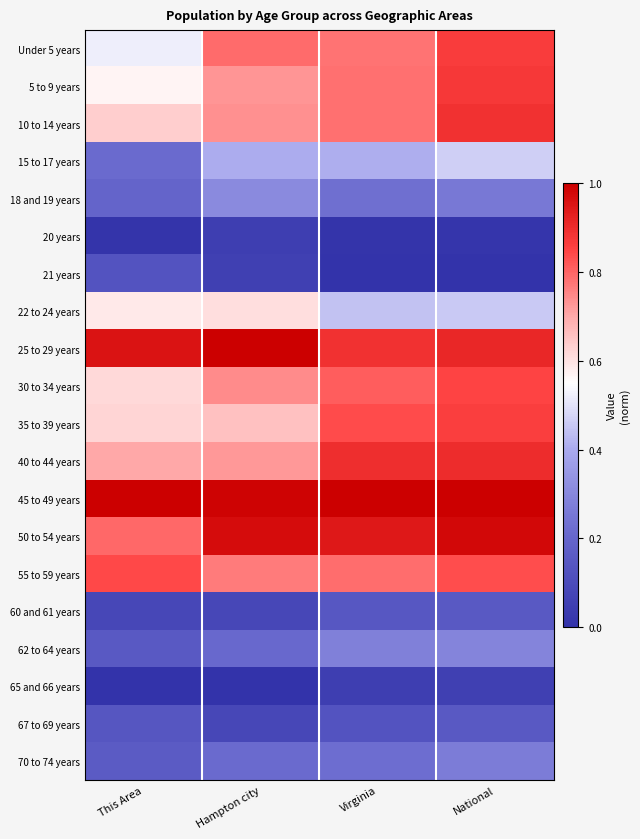

Reading right to left, extract all data points from this chart.

Under 5 years: National=0.9	Virginia=0.8	Hampton city=0.8	This Area=0.5
5 to 9 years: National=0.9	Virginia=0.8	Hampton city=0.7	This Area=0.6
10 to 14 years: National=0.9	Virginia=0.8	Hampton city=0.7	This Area=0.6
15 to 17 years: National=0.5	Virginia=0.4	Hampton city=0.4	This Area=0.2
18 and 19 years: National=0.3	Virginia=0.2	Hampton city=0.3	This Area=0.2
20 years: National=0.0	Virginia=0.0	Hampton city=0.0	This Area=0.0
21 years: National=0.0	Virginia=0.0	Hampton city=0.1	This Area=0.1
22 to 24 years: National=0.5	Virginia=0.4	Hampton city=0.6	This Area=0.6
25 to 29 years: National=0.9	Virginia=0.9	Hampton city=1.0	This Area=1.0
30 to 34 years: National=0.9	Virginia=0.8	Hampton city=0.7	This Area=0.6
35 to 39 years: National=0.9	Virginia=0.8	Hampton city=0.7	This Area=0.6
40 to 44 years: National=0.9	Virginia=0.9	Hampton city=0.7	This Area=0.7
45 to 49 years: National=1.0	Virginia=1.0	Hampton city=1.0	This Area=1.0
50 to 54 years: National=1.0	Virginia=0.9	Hampton city=1.0	This Area=0.8
55 to 59 years: National=0.8	Virginia=0.8	Hampton city=0.8	This Area=0.8
60 and 61 years: National=0.2	Virginia=0.1	Hampton city=0.1	This Area=0.1
62 to 64 years: National=0.3	Virginia=0.3	Hampton city=0.2	This Area=0.2
65 and 66 years: National=0.1	Virginia=0.0	Hampton city=0.0	This Area=0.0
67 to 69 years: National=0.2	Virginia=0.1	Hampton city=0.1	This Area=0.1
70 to 74 years: National=0.3	Virginia=0.2	Hampton city=0.2	This Area=0.2